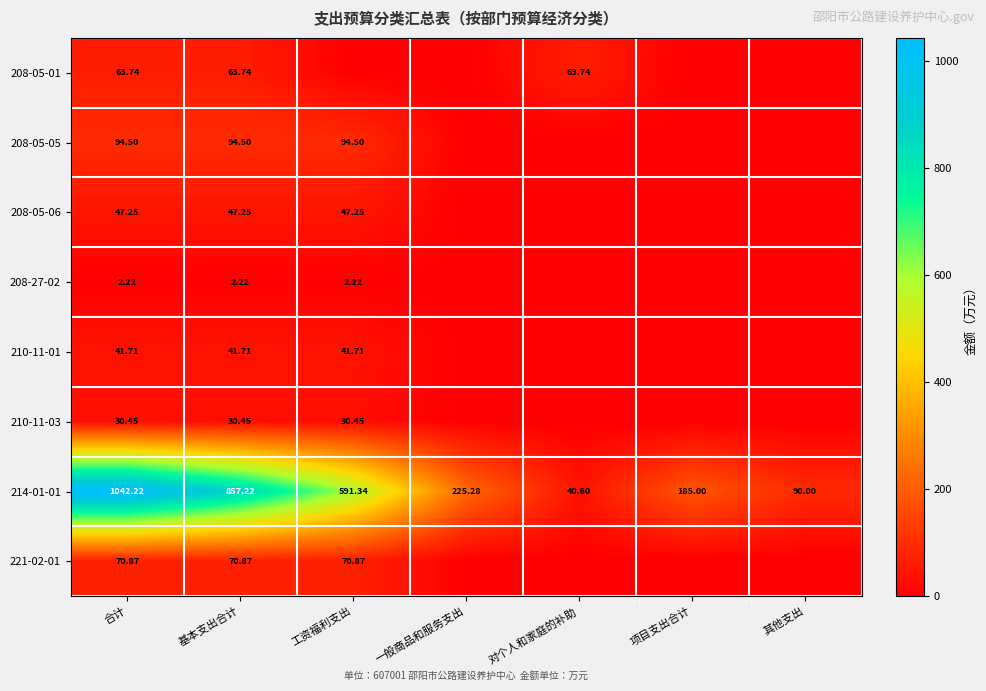

What is the difference between the maximum and minimum values in the 221-02-01 series?

70.9